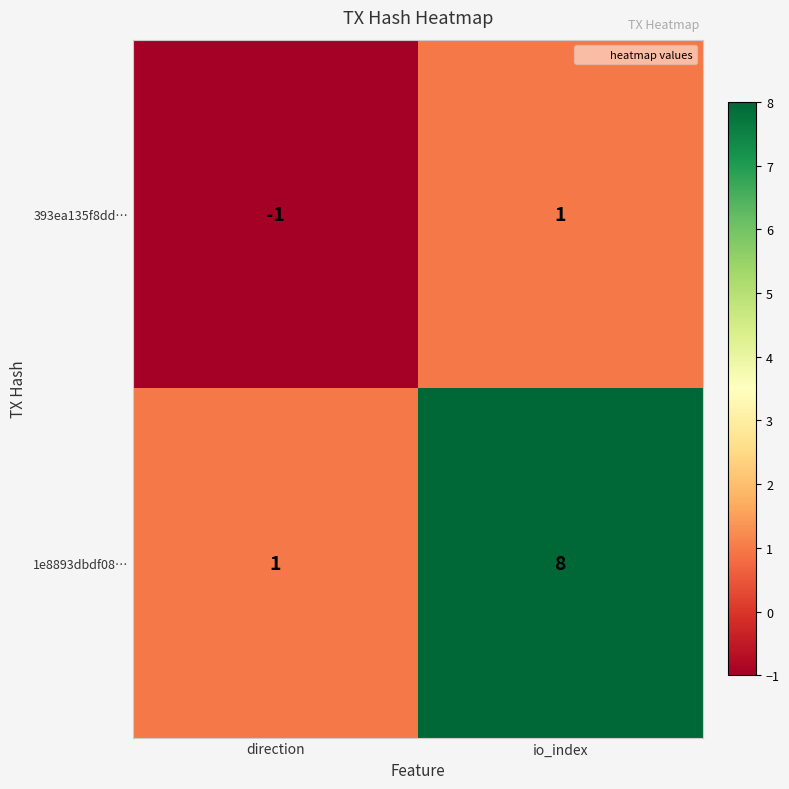

What is the spread (max minus min) of values at direction?

2